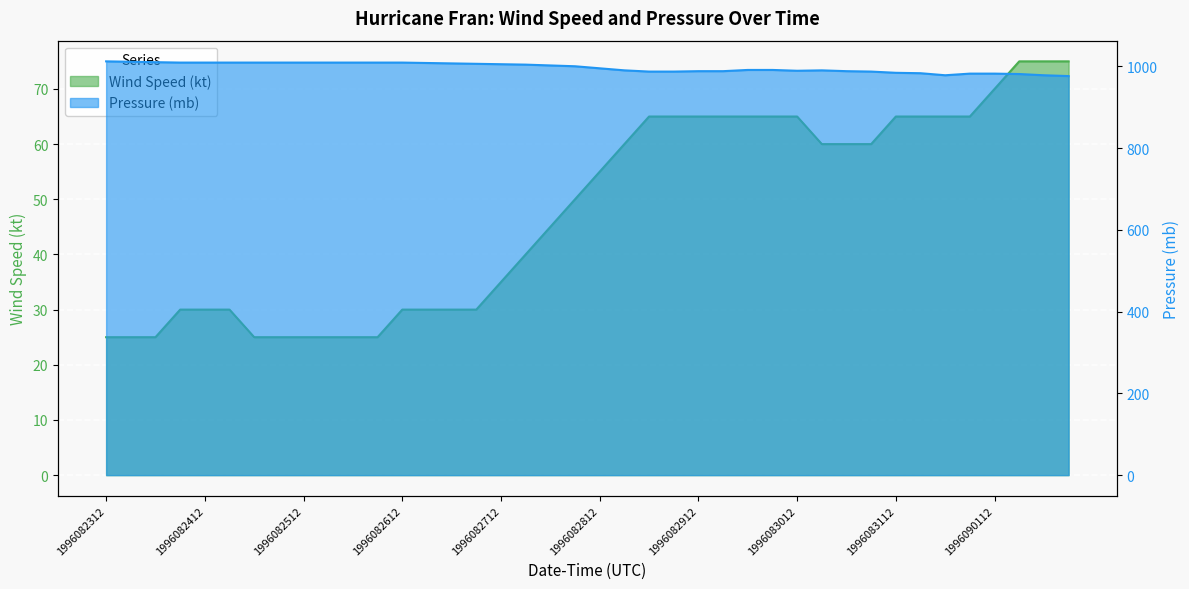

True or false: Pressure (mb) and Wind Speed (kt) cross at least once.

False